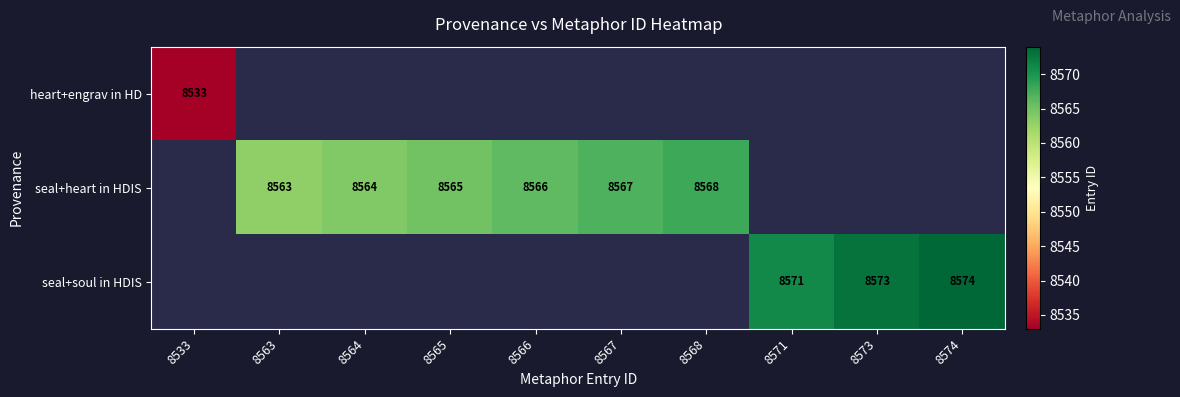

True or false: seal+heart in HDIS has a value of 8567 at 8567.

True